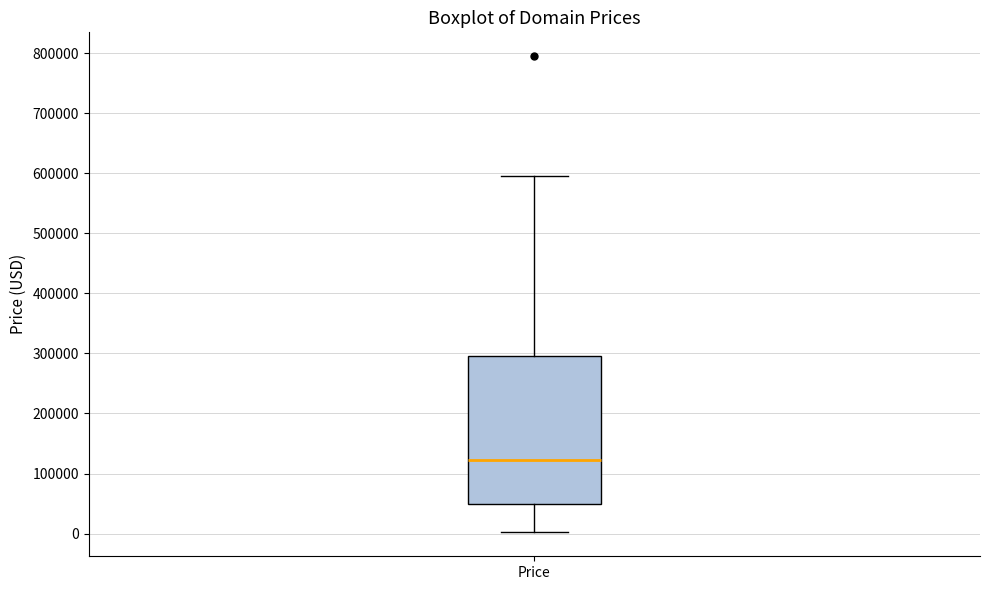

Transcribe this box plot: give where the median line is, the range the box spans, and where the two whiskers end, as read against the y-axis. The values are not printed on the chart, so give them approximately, as read against the axis.

median 120000, box 50000 to 290000, whiskers 0 to 590000